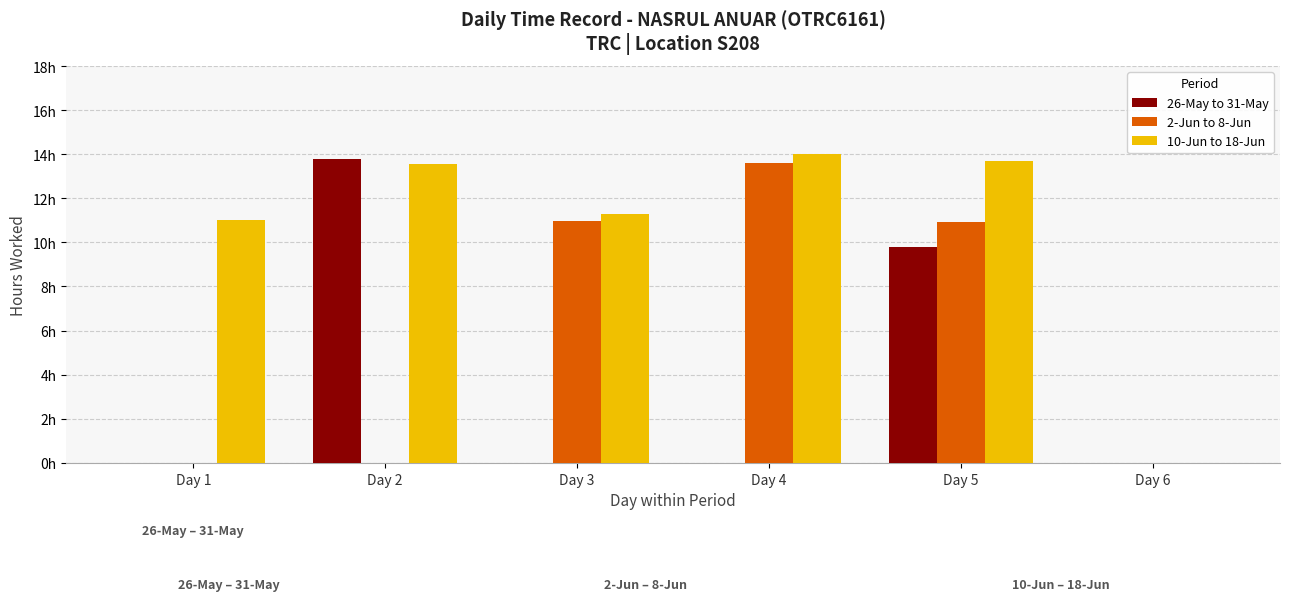

Are the bars grouped side by side (vs. stacked)?

Yes